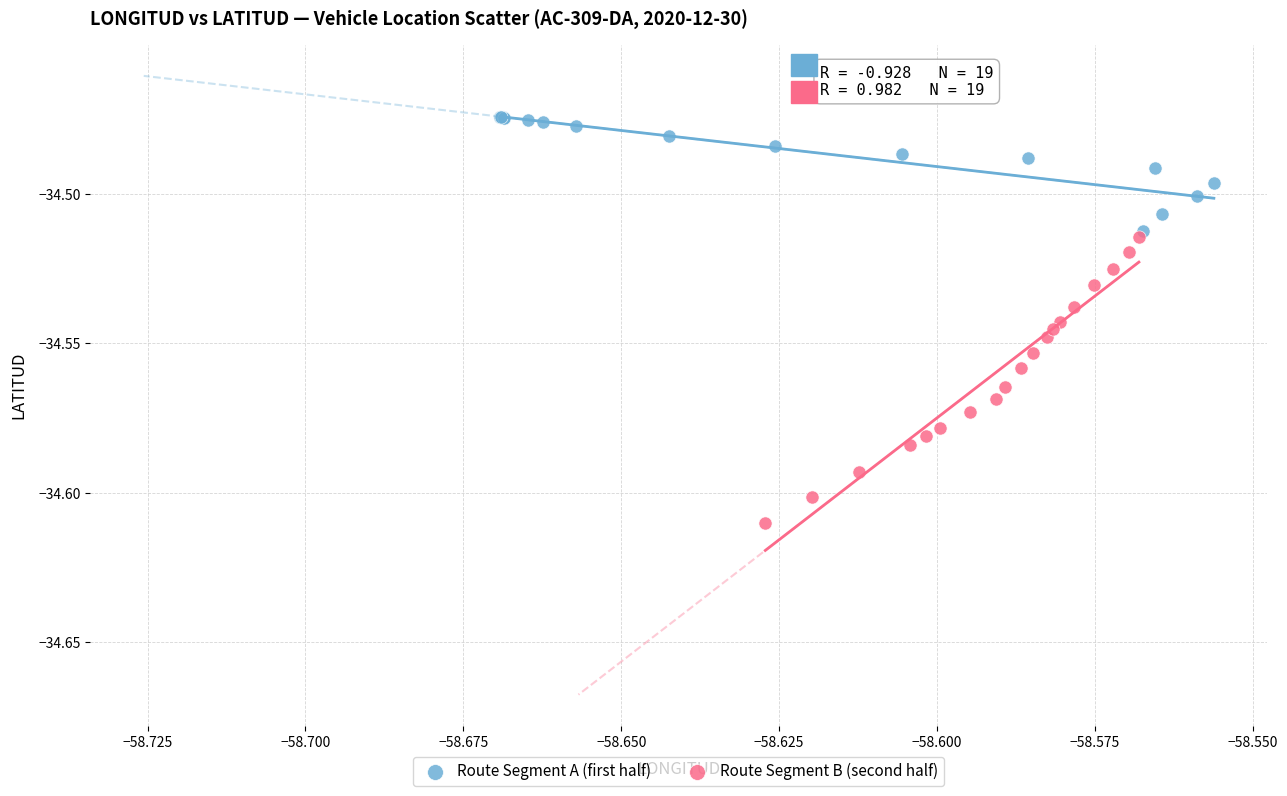

Which series reaches the maximum Y coordinate?

Route Segment A (first half)